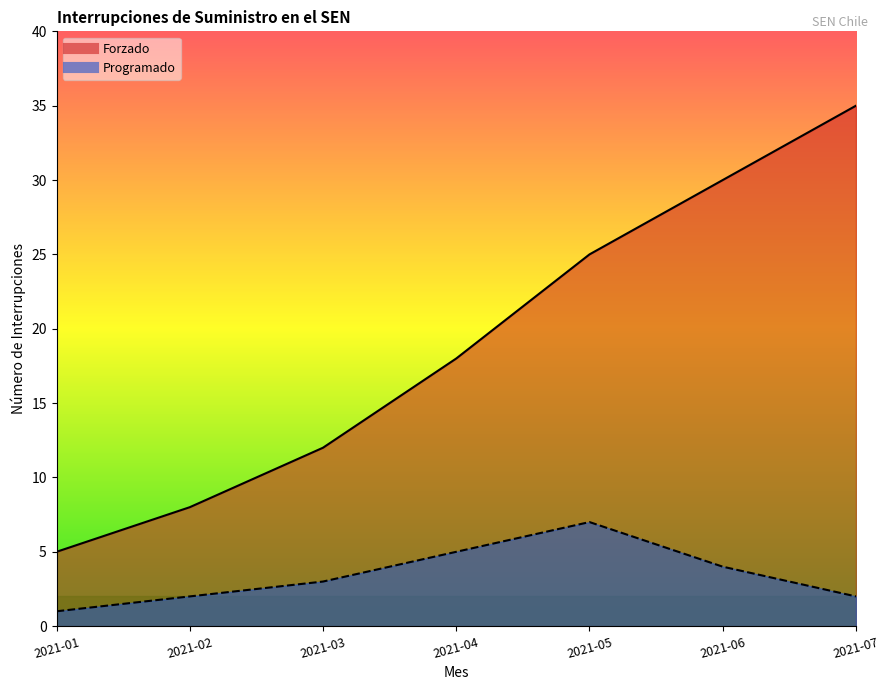

How many series are shown in this chart?

2